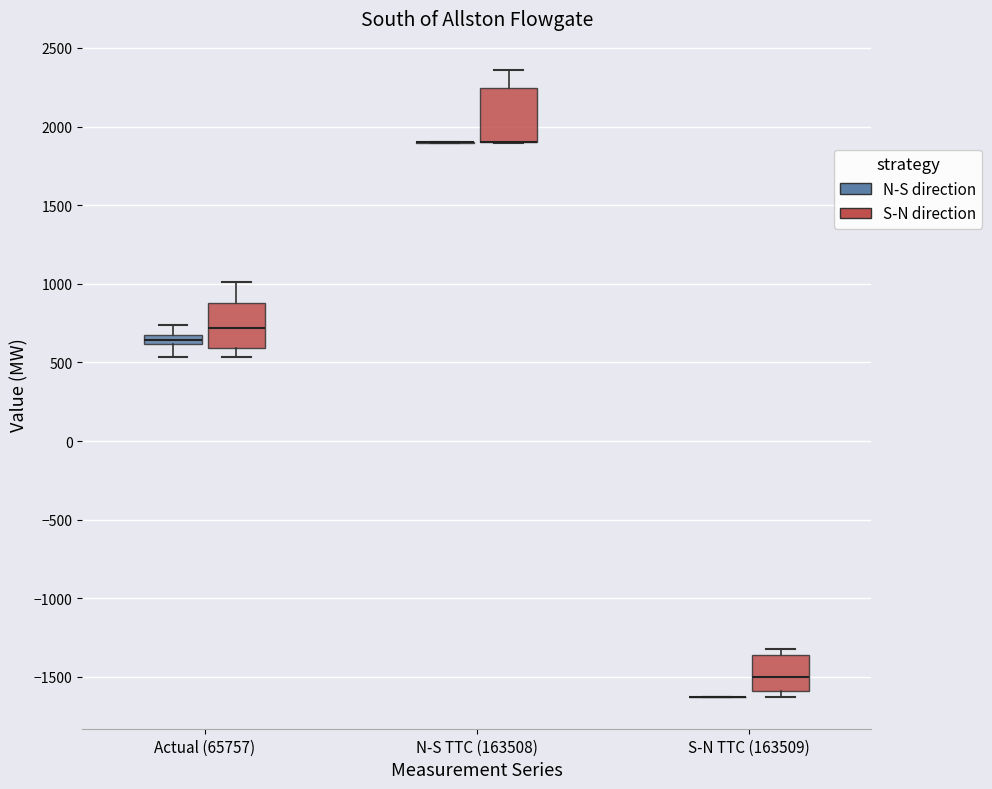

Where is the upper edge of the box for Actual (65757) (S-N direction) on the y-axis? The values are not printed on the chart, so give them approximately, as read against the axis.

900